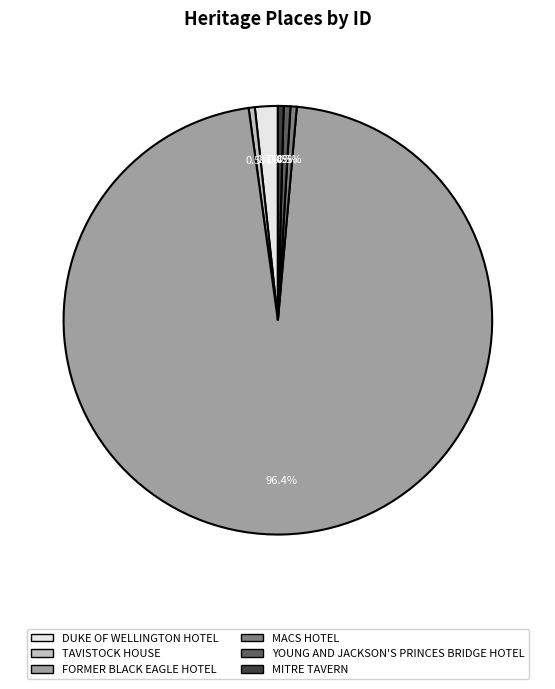

Which slice is the largest?

FORMER BLACK EAGLE HOTEL